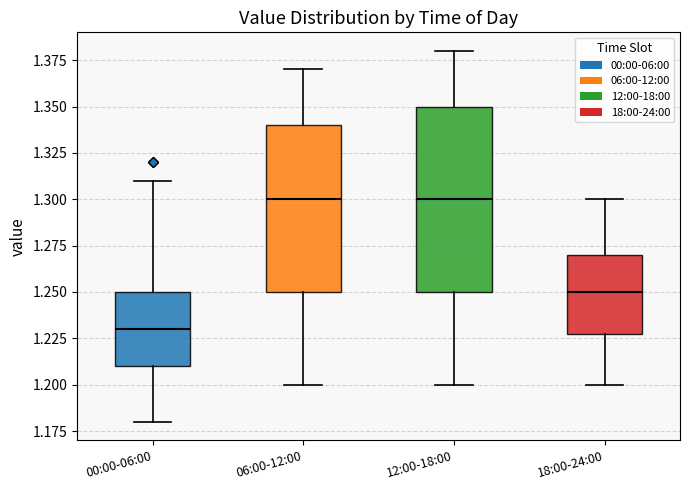

Reading left to right, read every box against the y-axis: the position of its median line, the range the box covers, and the ends of its whiskers. The values are not printed on the chart, so give them approximately, as read against the axis.

00:00-06:00: median 1.23, box 1.21 to 1.25, whiskers 1.18 to 1.31
06:00-12:00: median 1.30, box 1.25 to 1.34, whiskers 1.20 to 1.37
12:00-18:00: median 1.30, box 1.25 to 1.35, whiskers 1.20 to 1.38
18:00-24:00: median 1.25, box 1.23 to 1.27, whiskers 1.20 to 1.30